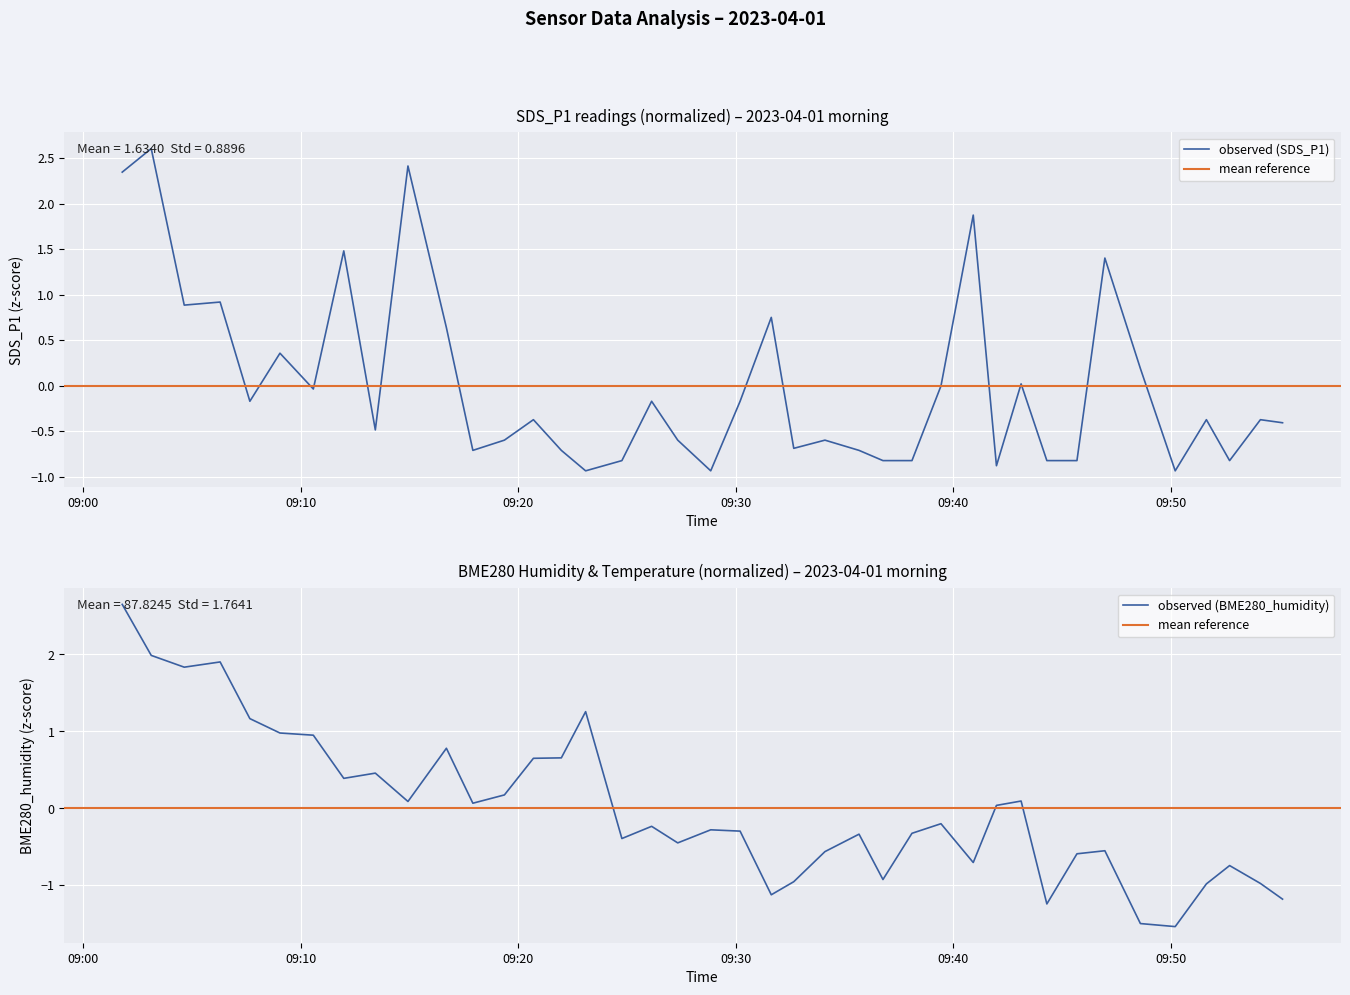

The SDS_P1 series shows 0.6 at 2023/04/01 09:16:42. True or false?

True